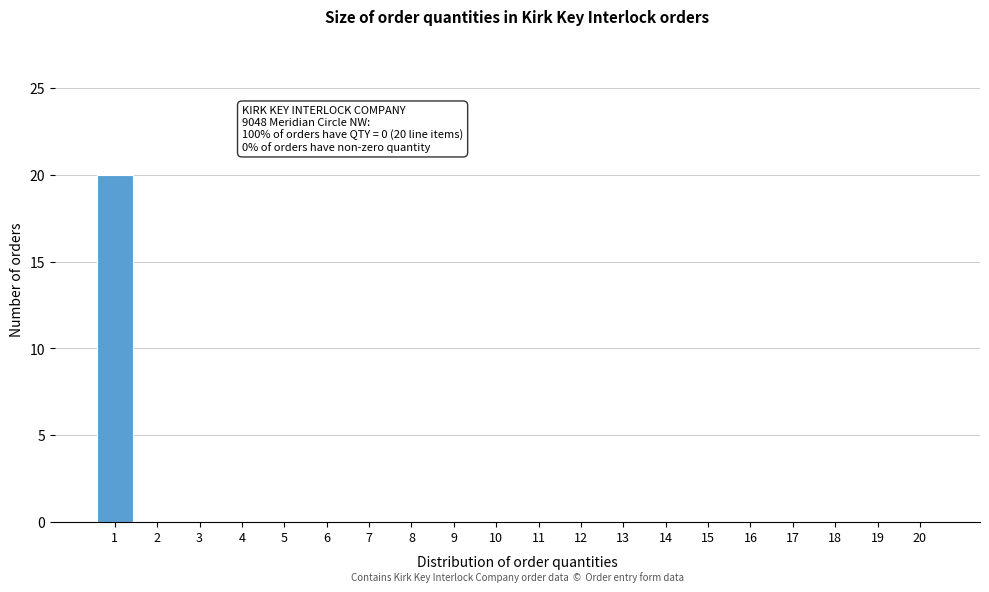

Reading right to left, extract all data points from this chart.

20=0	19=0	18=0	17=0	16=0	15=0	14=0	13=0	12=0	11=0	10=0	9=0	8=0	7=0	6=0	5=0	4=0	3=0	2=0	1=20